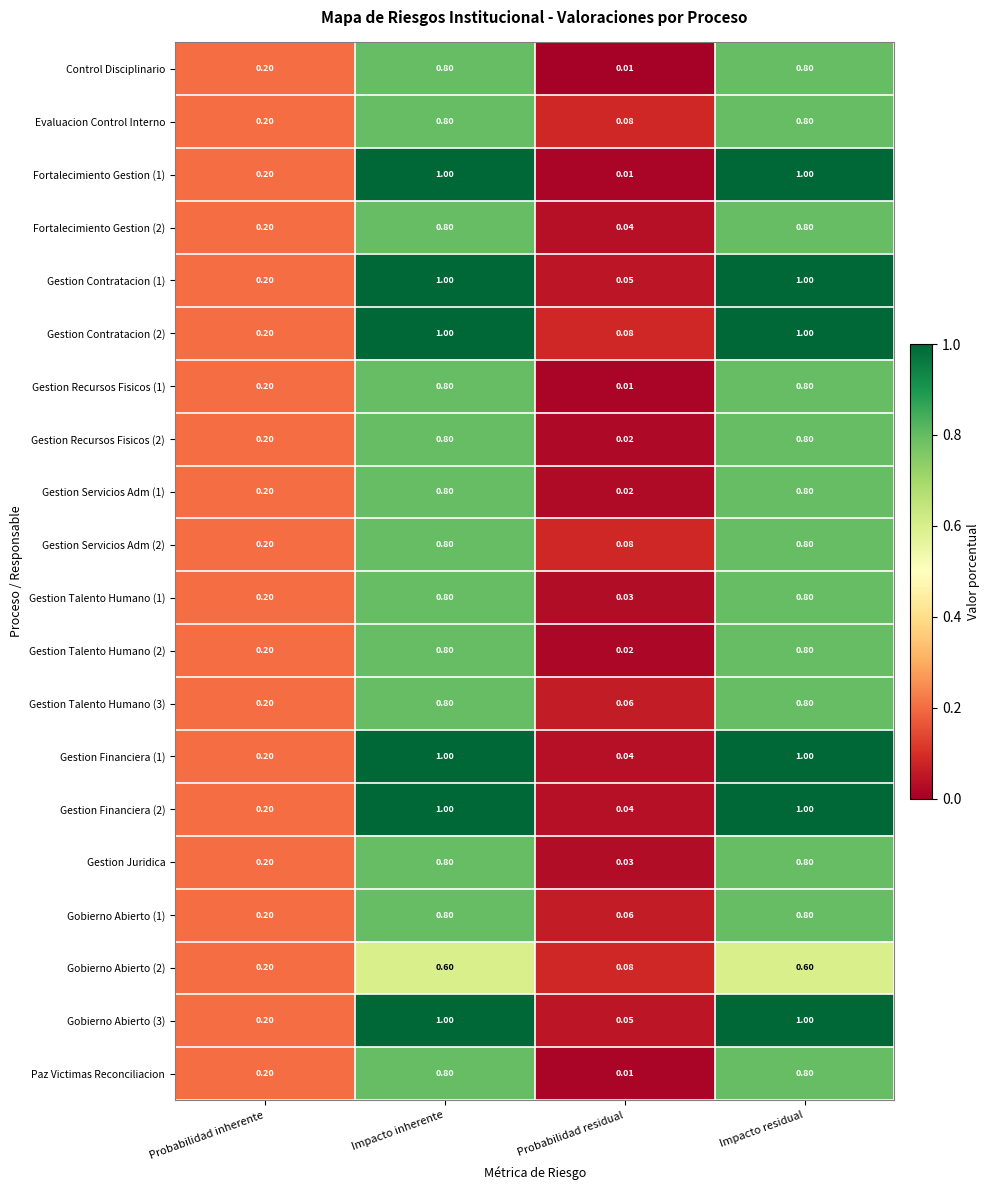

Which series has the largest total across all categories?

Gestion Contratacion (2)